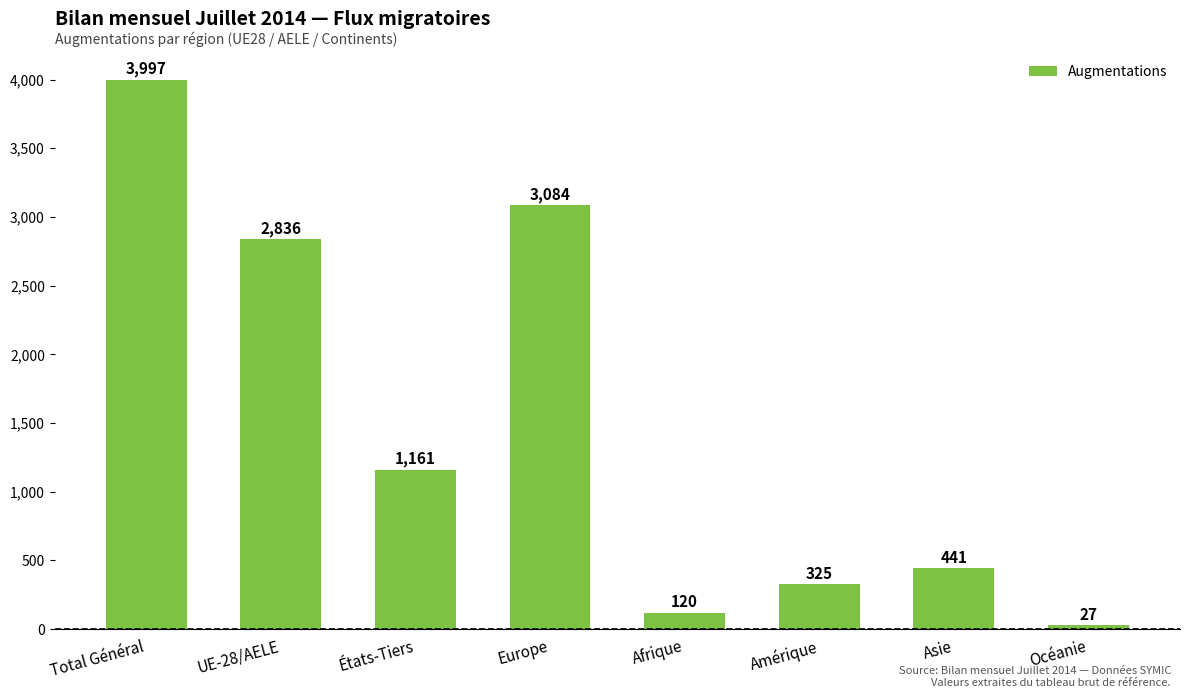

Is it true that the value at Total Général is 3997?

True